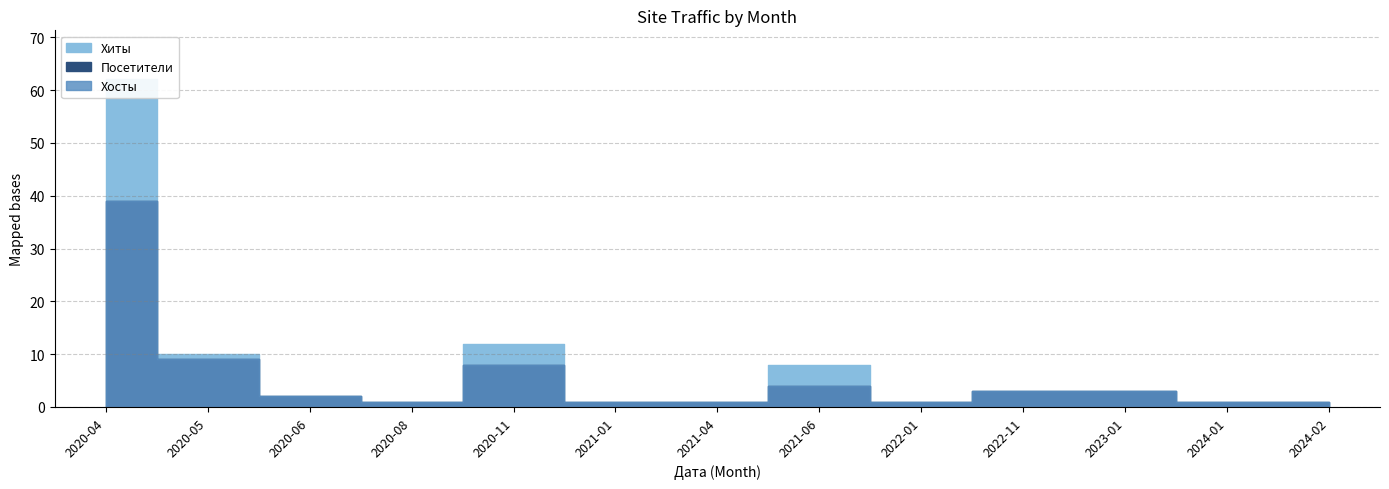

At which category does Хиты reach its first local peak?

2020-11